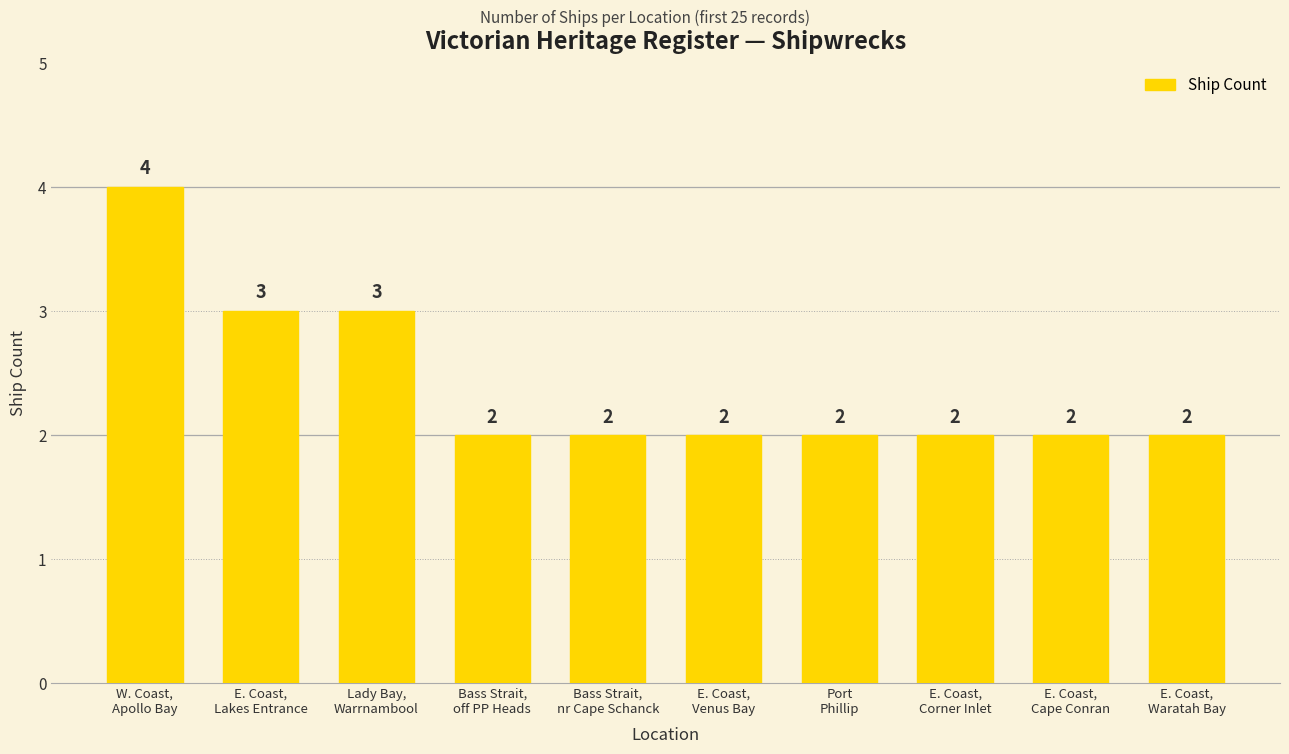

The value at Port
Phillip is 1. True or false?

False